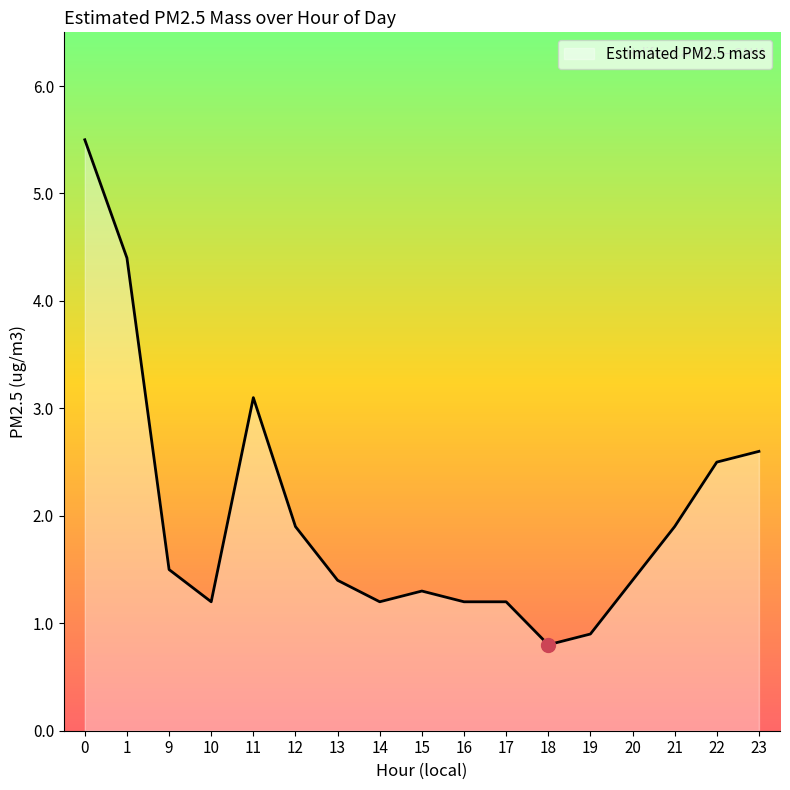

Is it true that the value at 9 is 1.5?

True